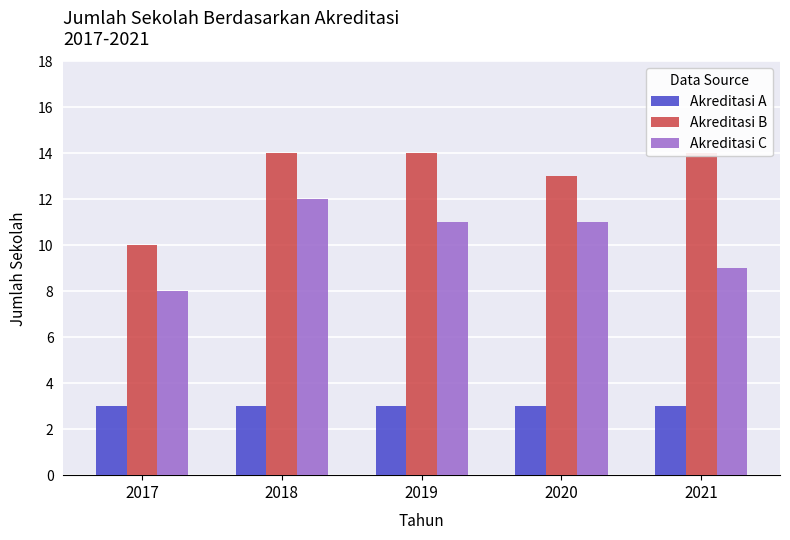

What is the sum of the Akreditasi A values at 2021 and 2018?

6